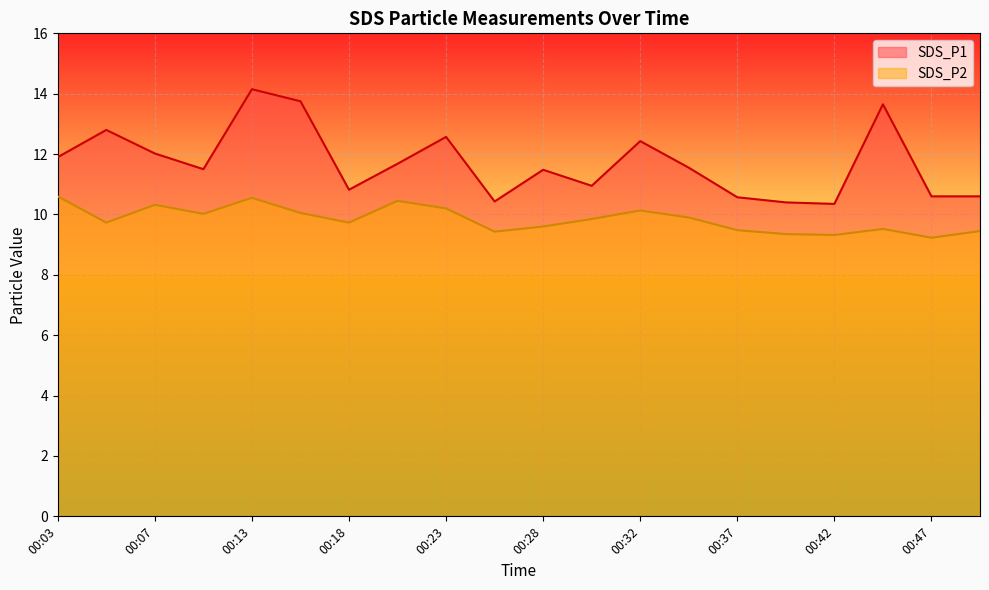

List the series in order of their overall mean, lowest first.

SDS_P2, SDS_P1